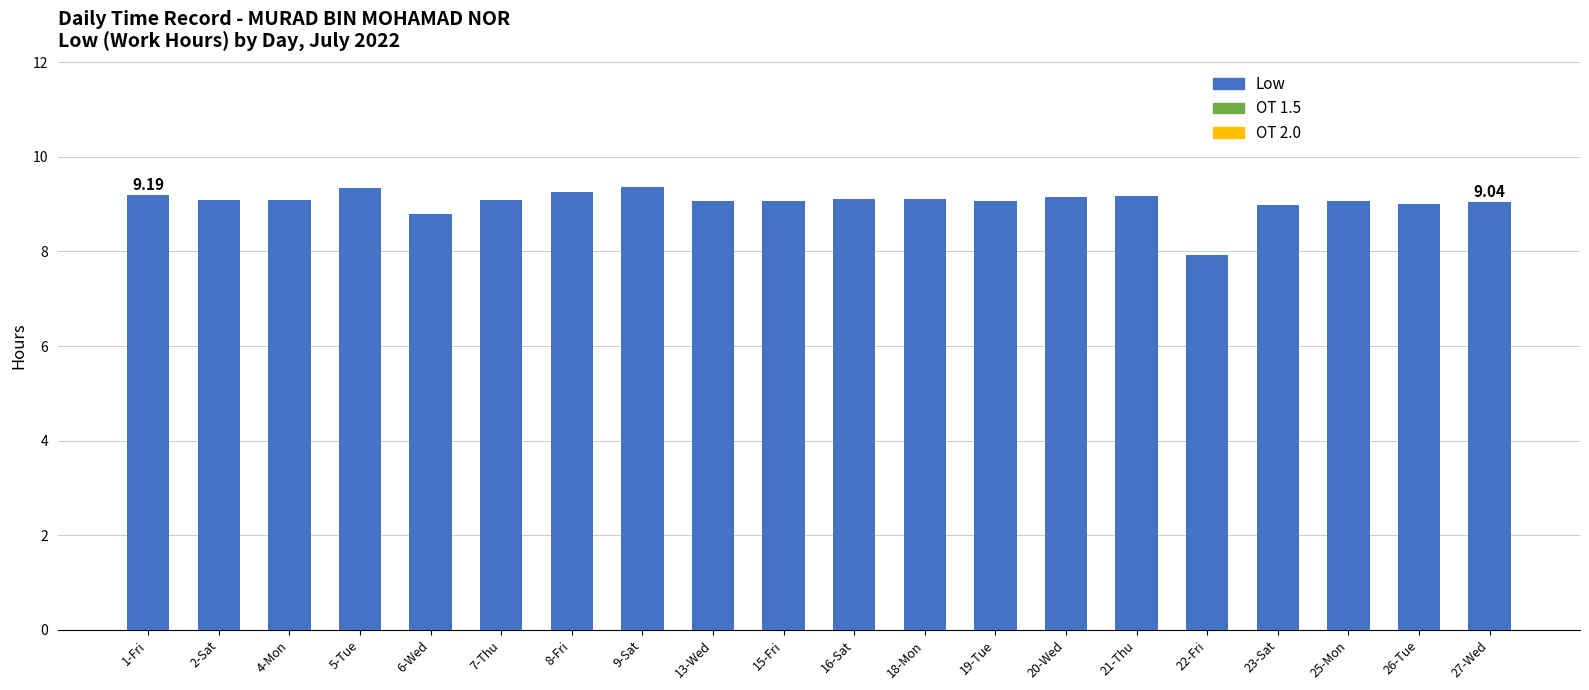

How many distinct data groups are displayed?

1